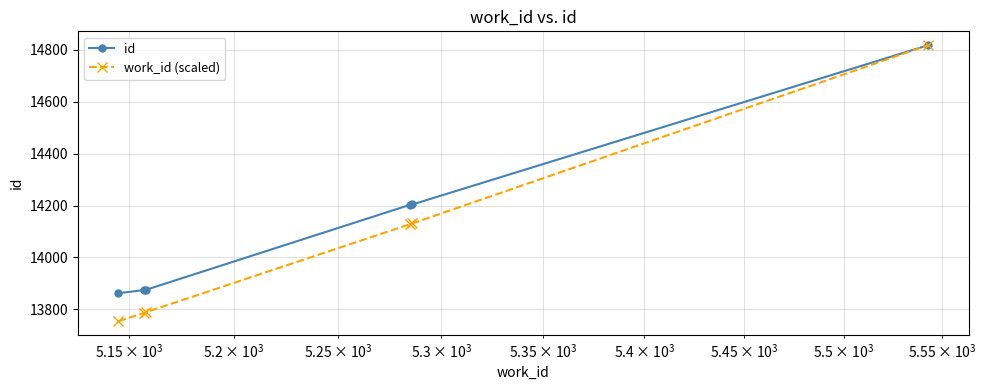

List the series in order of their overall mean, highest first.

id, work_id (scaled)